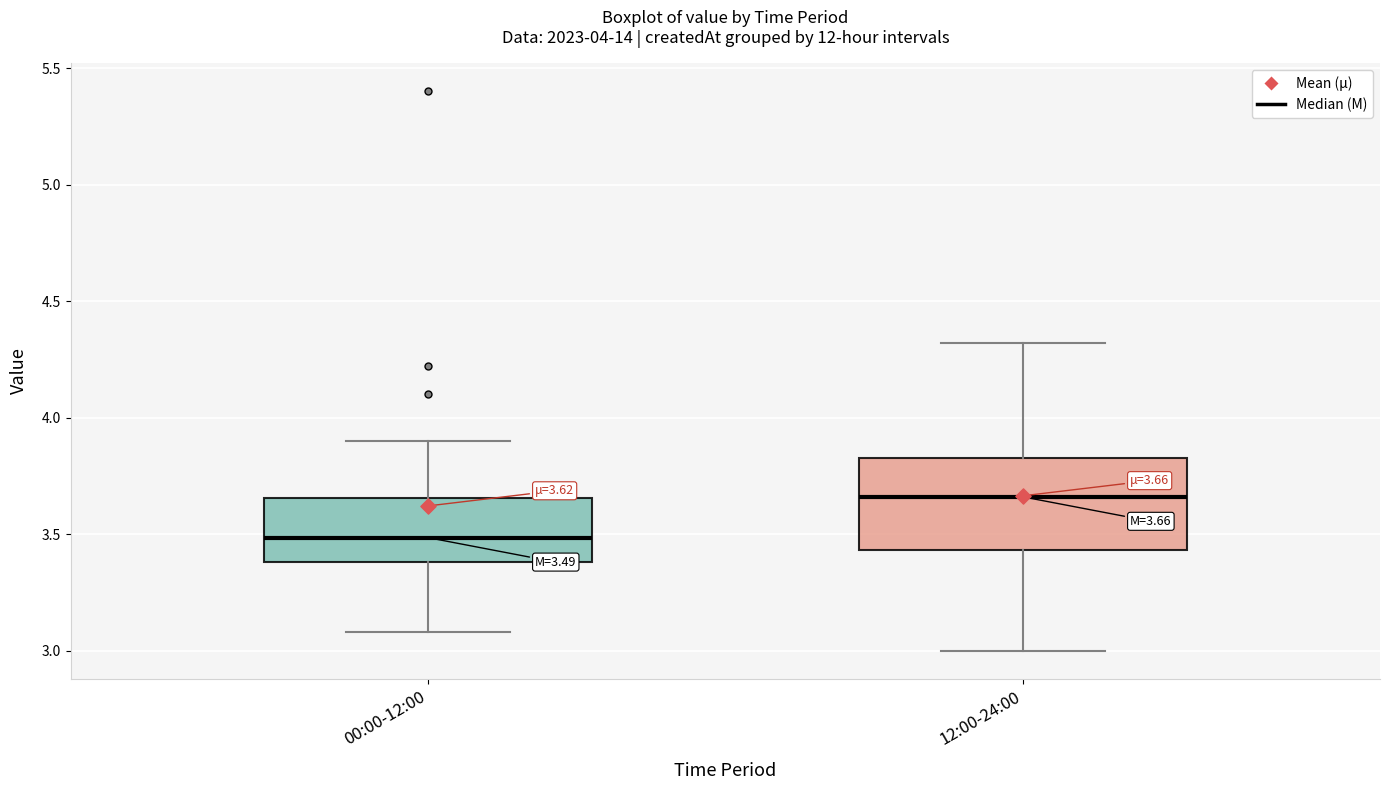

Comparing the boxes themselves (not the whiskers), which one is the tallest?

12:00-24:00